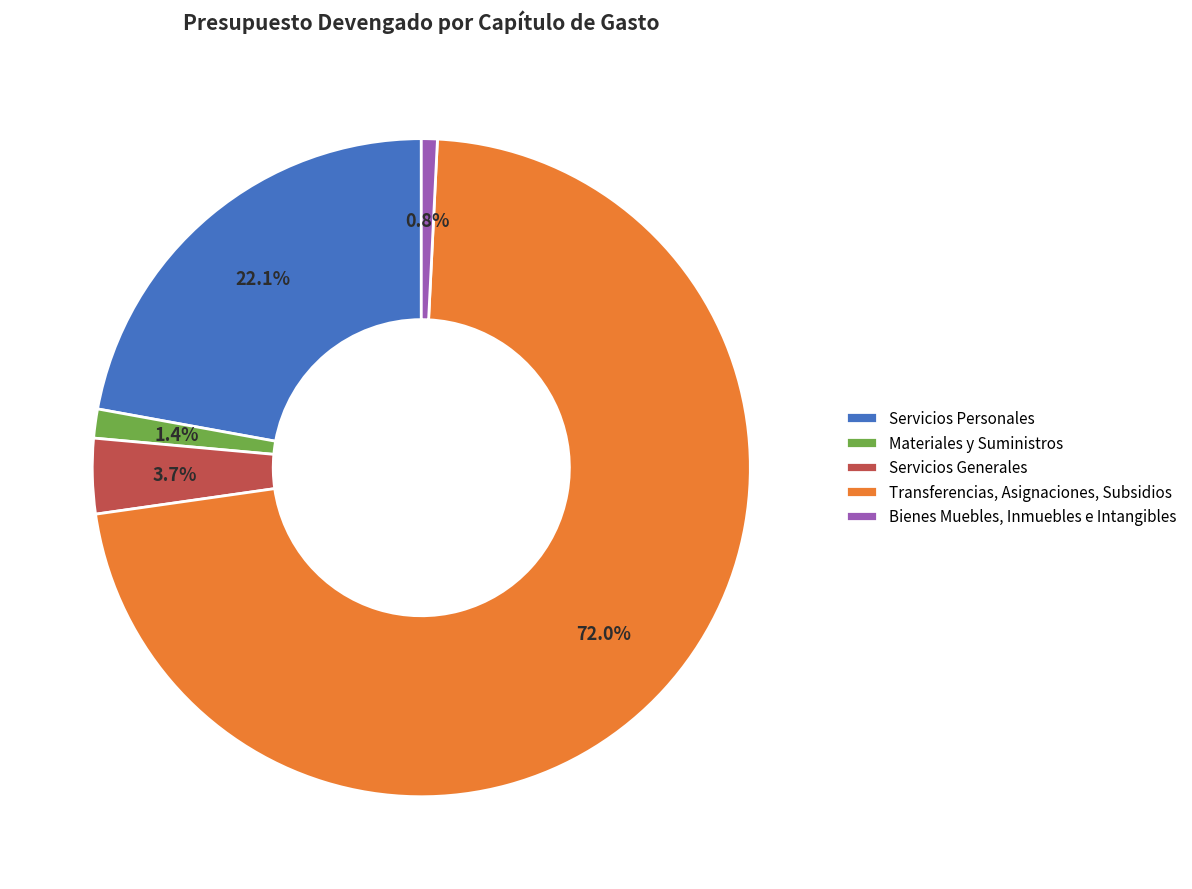

To the nearest percent, what is the combined percentage of Servicios Personales and Bienes Muebles, Inmuebles e Intangibles?

23%